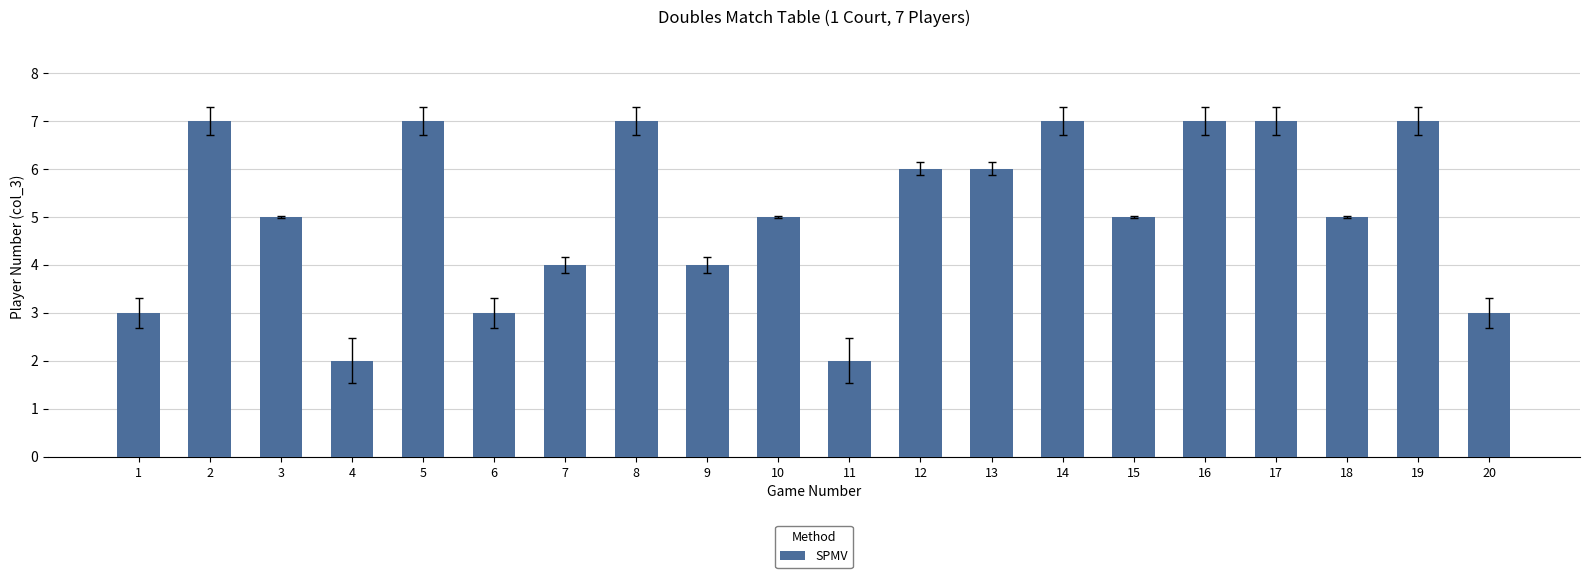

Is it true that the value at 13 is 6?

True